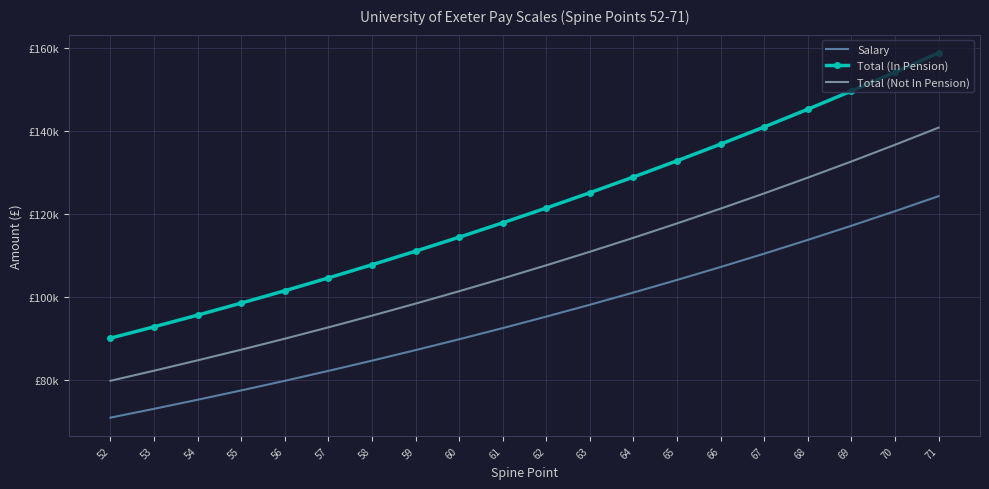

True or false: Total (In Pension) and Total (Not In Pension) cross at least once.

False